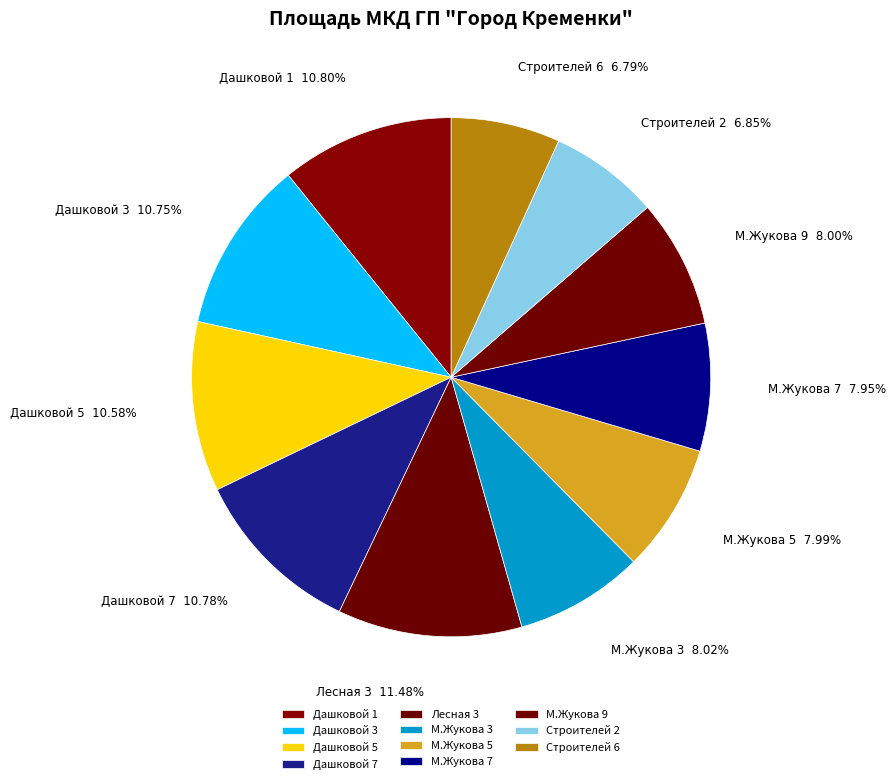

Approximately how many times larger is the value at М.Жукова 9 compared to Дашковой 3?

0.7